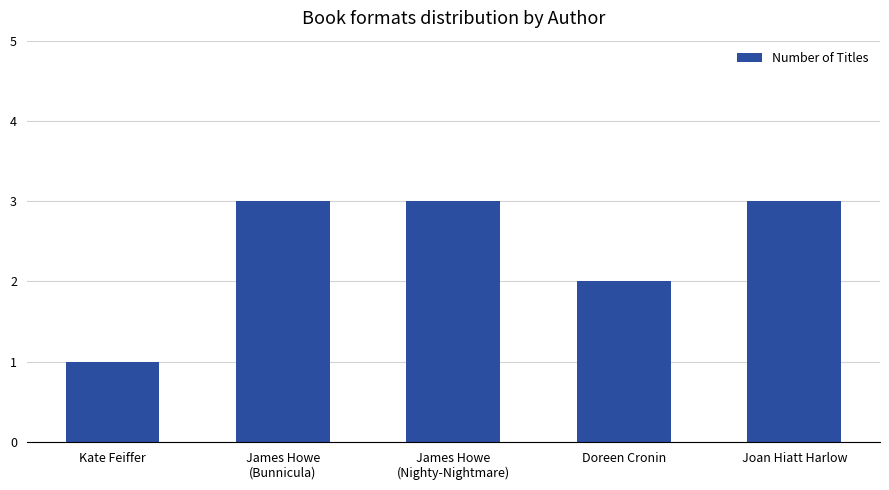

The value at James Howe
(Bunnicula) is 1. True or false?

False